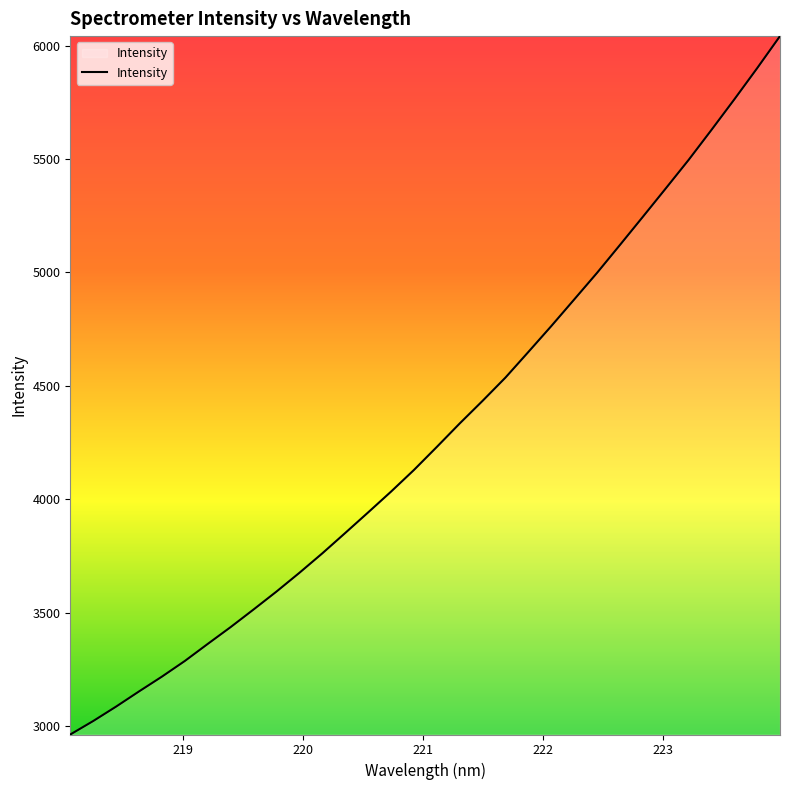

What is the greatest value displayed?

6042.1